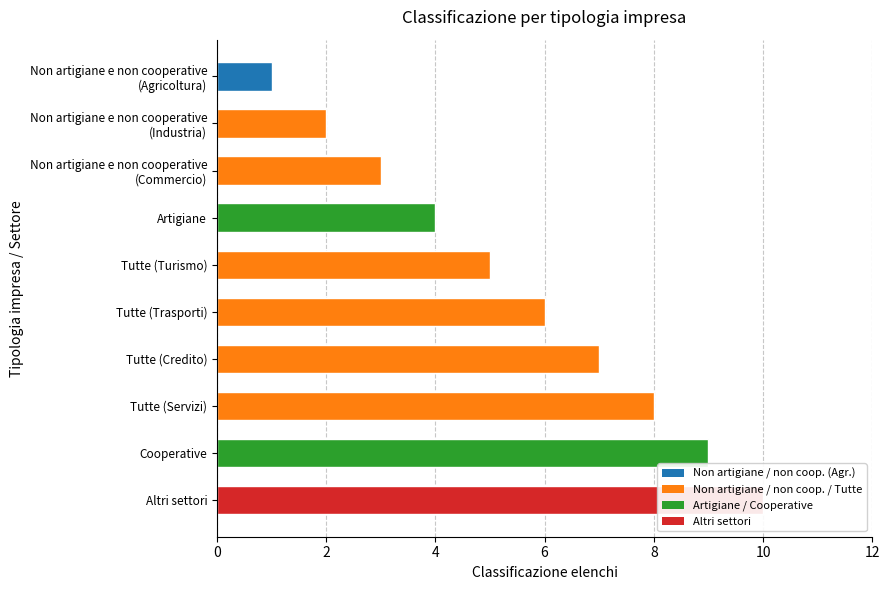

How many values are between 3 and 8?

6